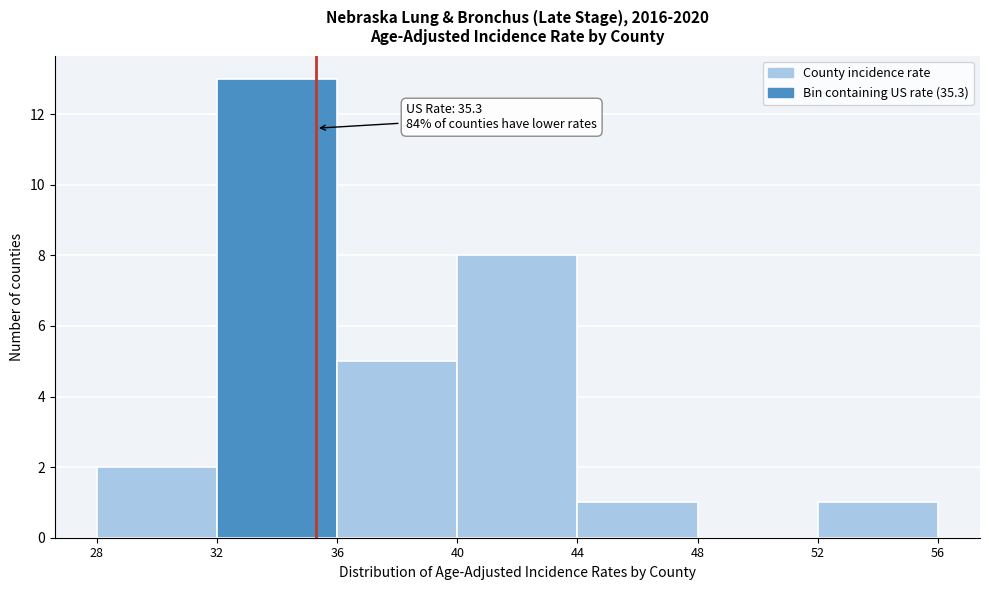

Which range on the x-axis has the tallest bar?

32 to 36